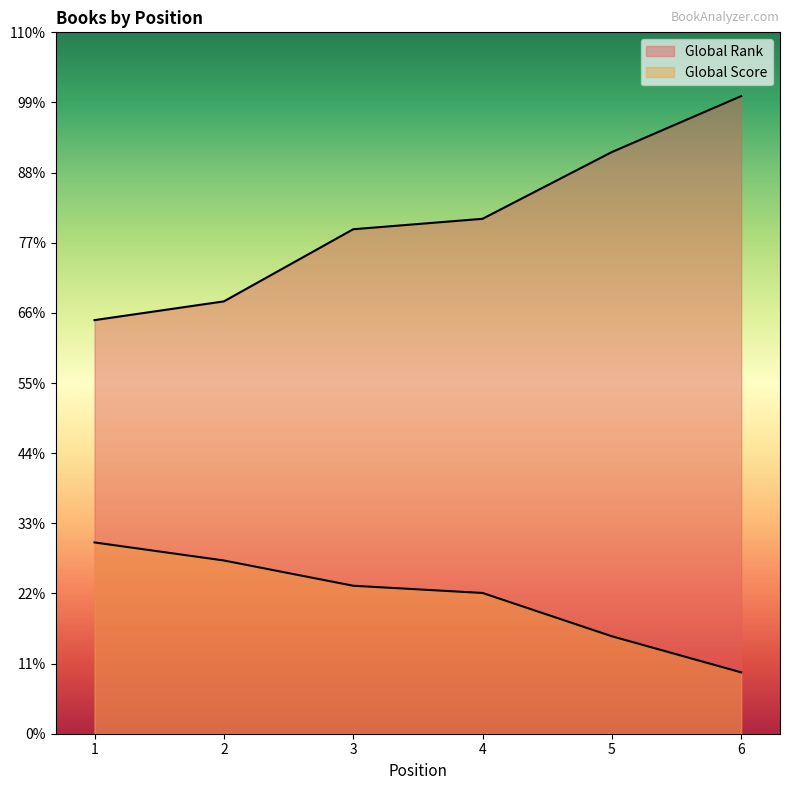

What are all the series names shown in the legend?

Global Rank, Global Score